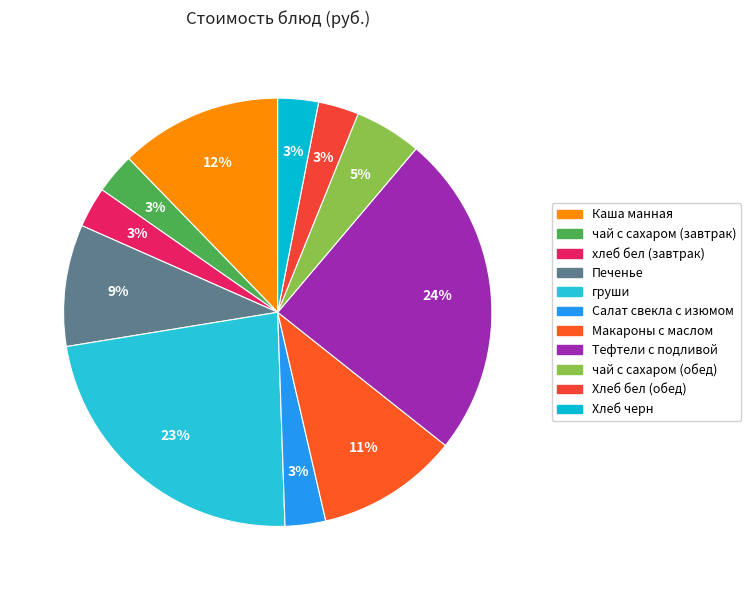

Count the number of slices in the pie.

11